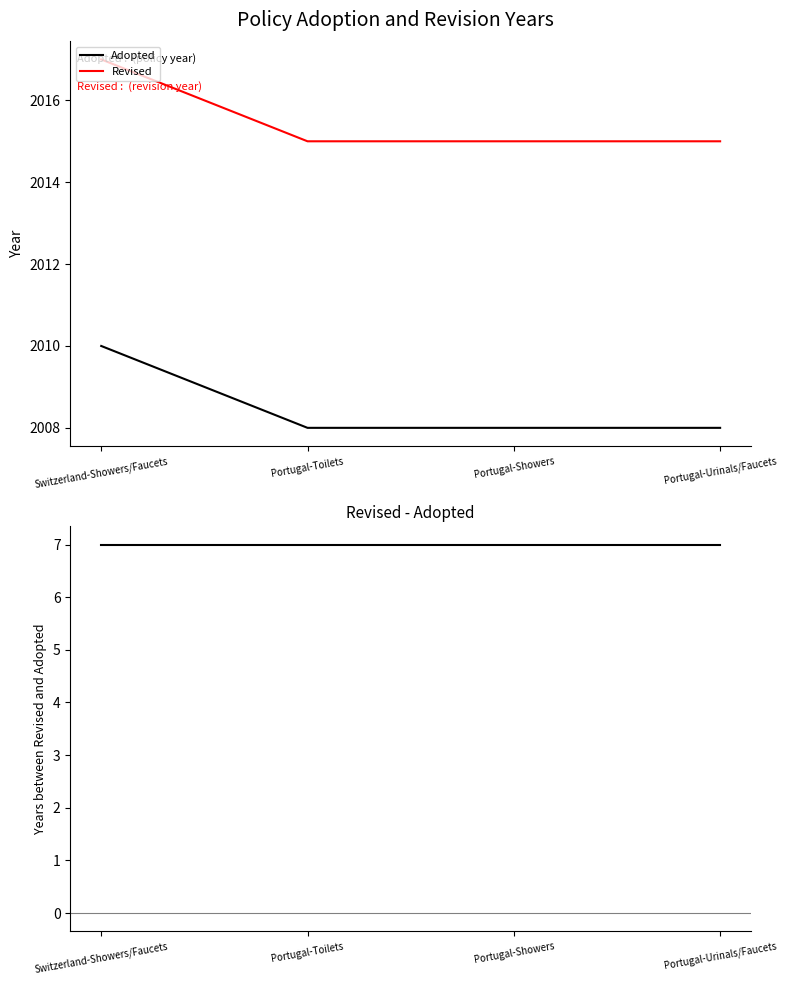

Rank the categories by Adopted value from lowest to highest.

Portugal-Toilets, Portugal-Showers, Portugal-Urinals/Faucets, Switzerland-Showers/Faucets